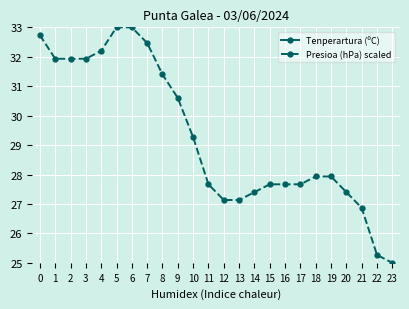

How many lines are shown in the chart?

2